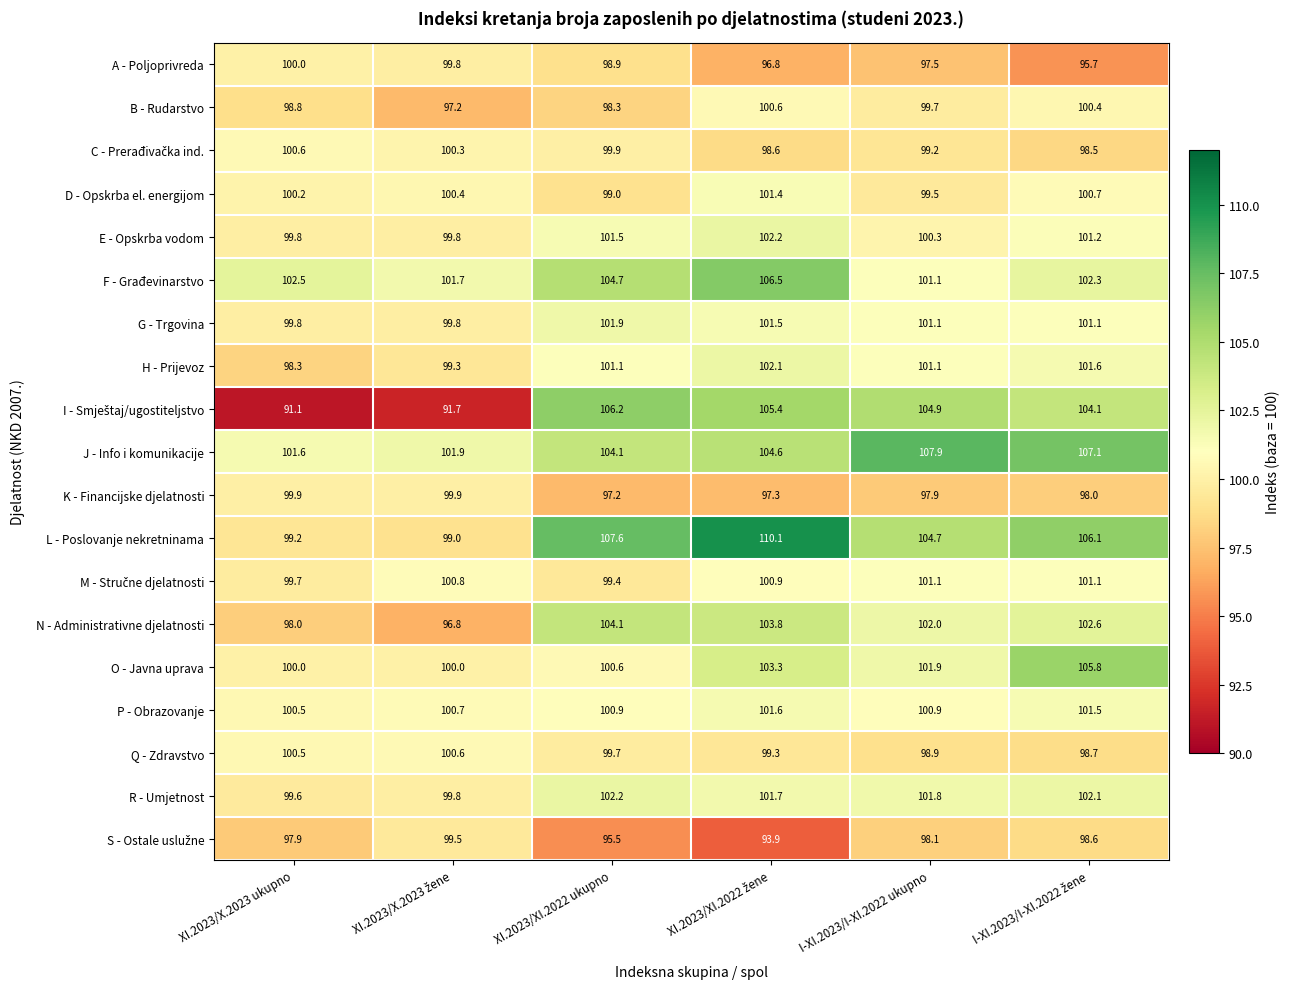

Count the number of categories in the chart.

6